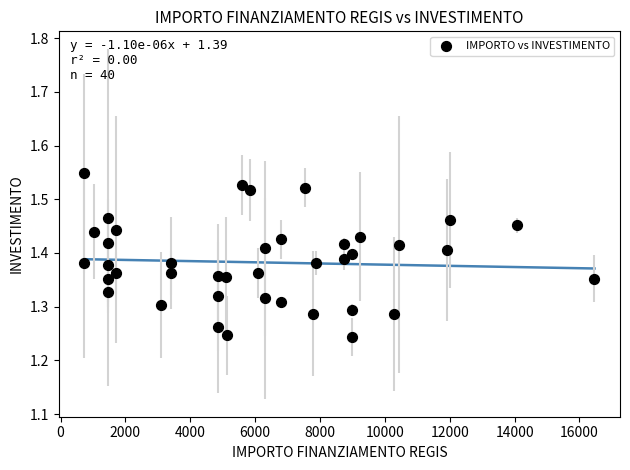

What is the range of Y values (max minus min)?

0.3